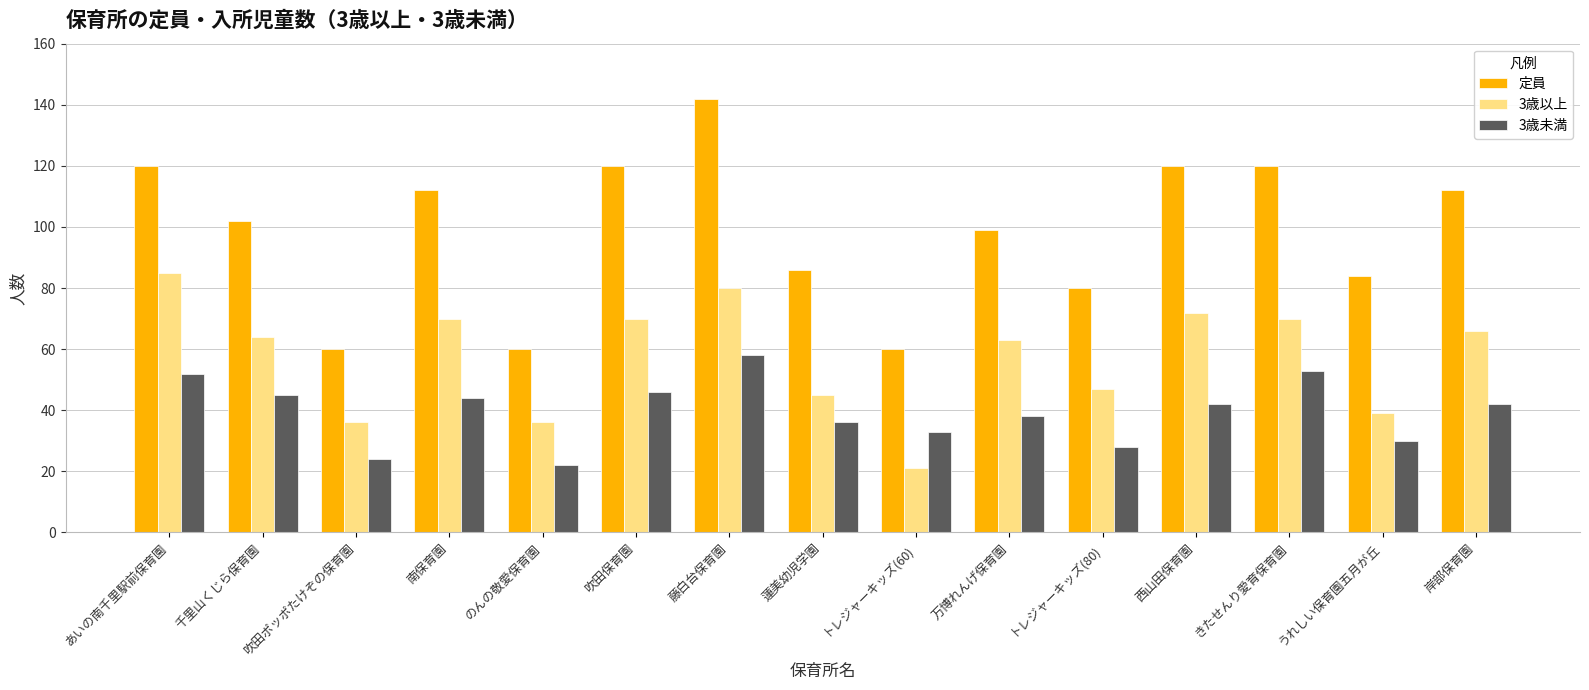

What is the minimum value shown in the chart?

21